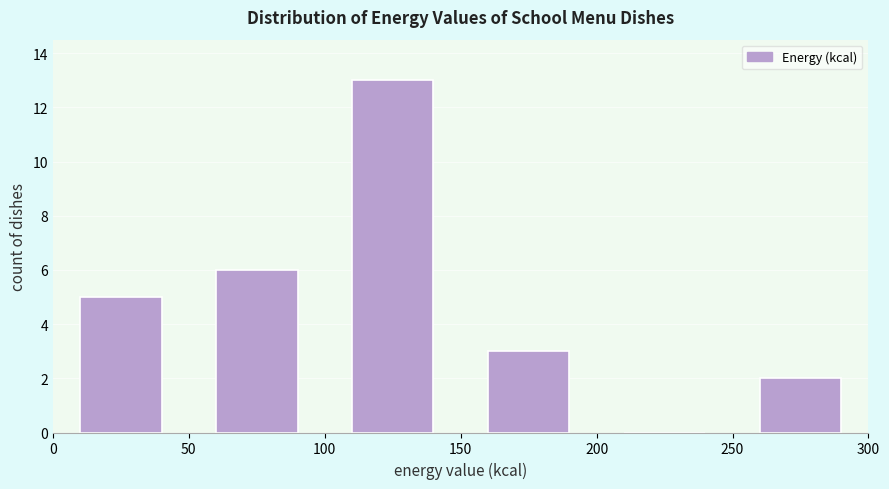

Which range on the x-axis has the tallest bar?

100 to 150